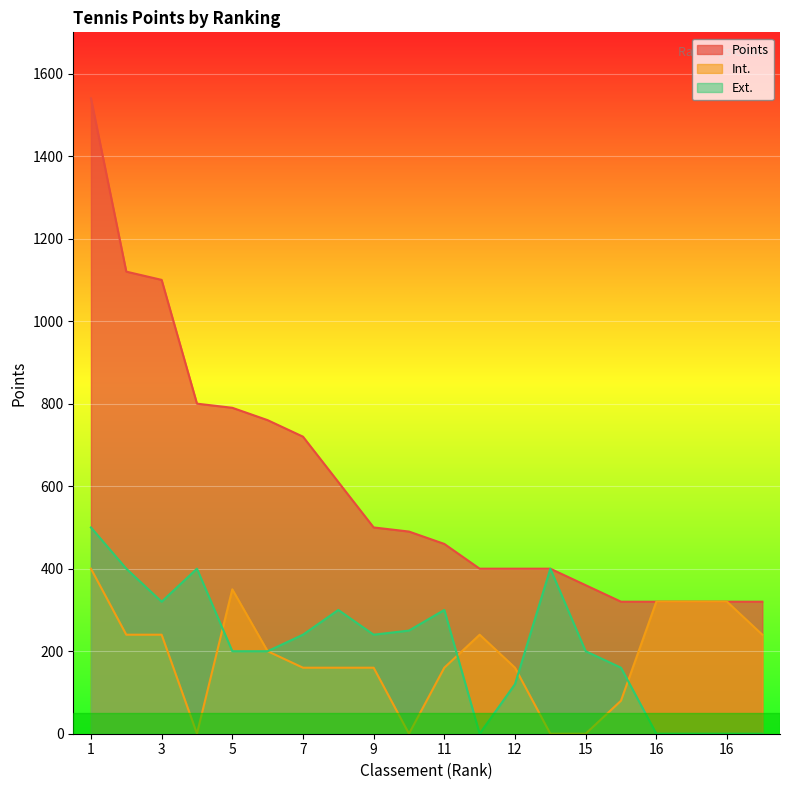

What are all the series names shown in the legend?

Points, Int., Ext.